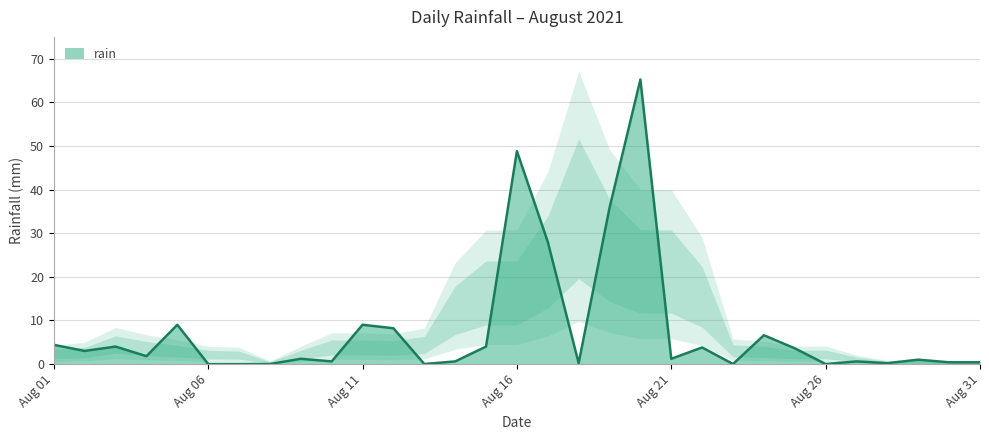

The value at 2021-08-09 is 1.2. True or false?

True